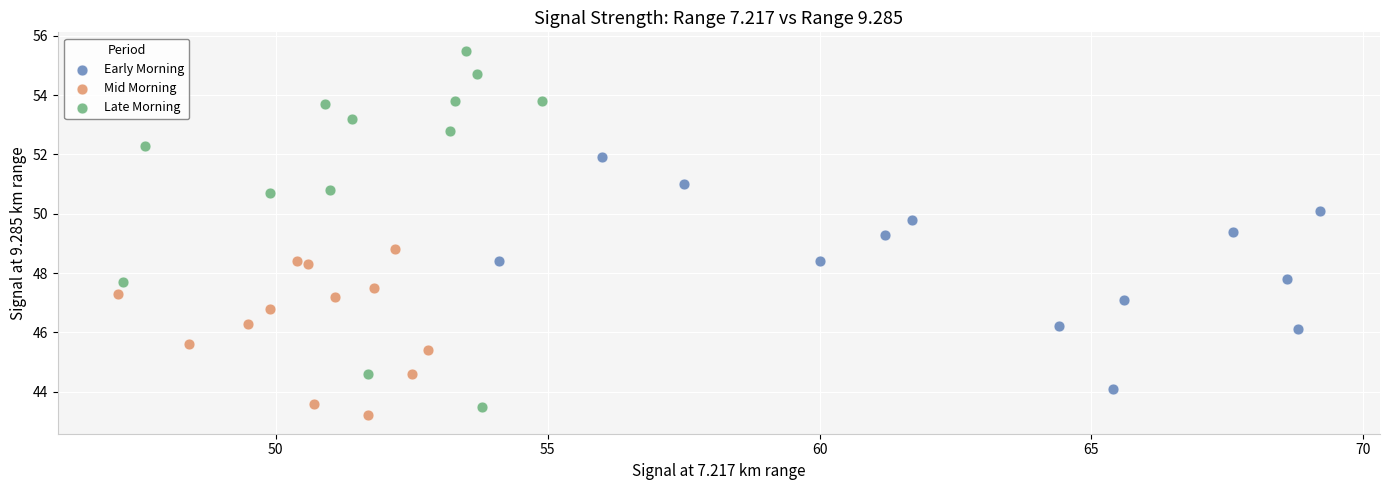

Which series contains the highest Y value?

Late Morning